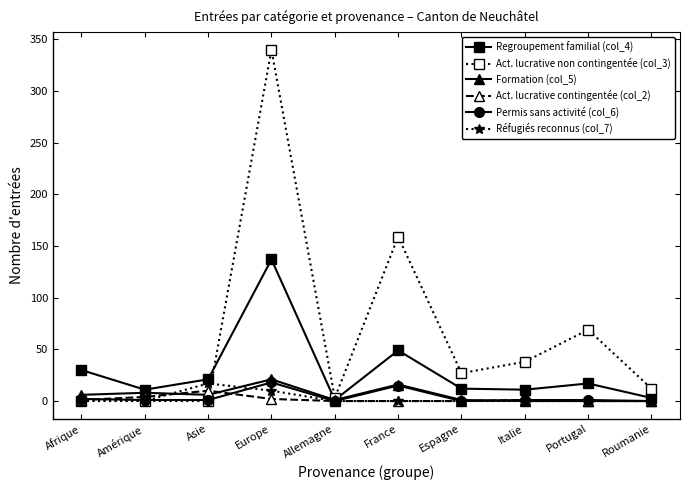

At Europe, list the series in order from largest to smallest.

Act. lucrative non contingentée (col_3), Regroupement familial (col_4), Formation (col_5), Permis sans activité (col_6), Réfugiés reconnus (col_7), Act. lucrative contingentée (col_2)